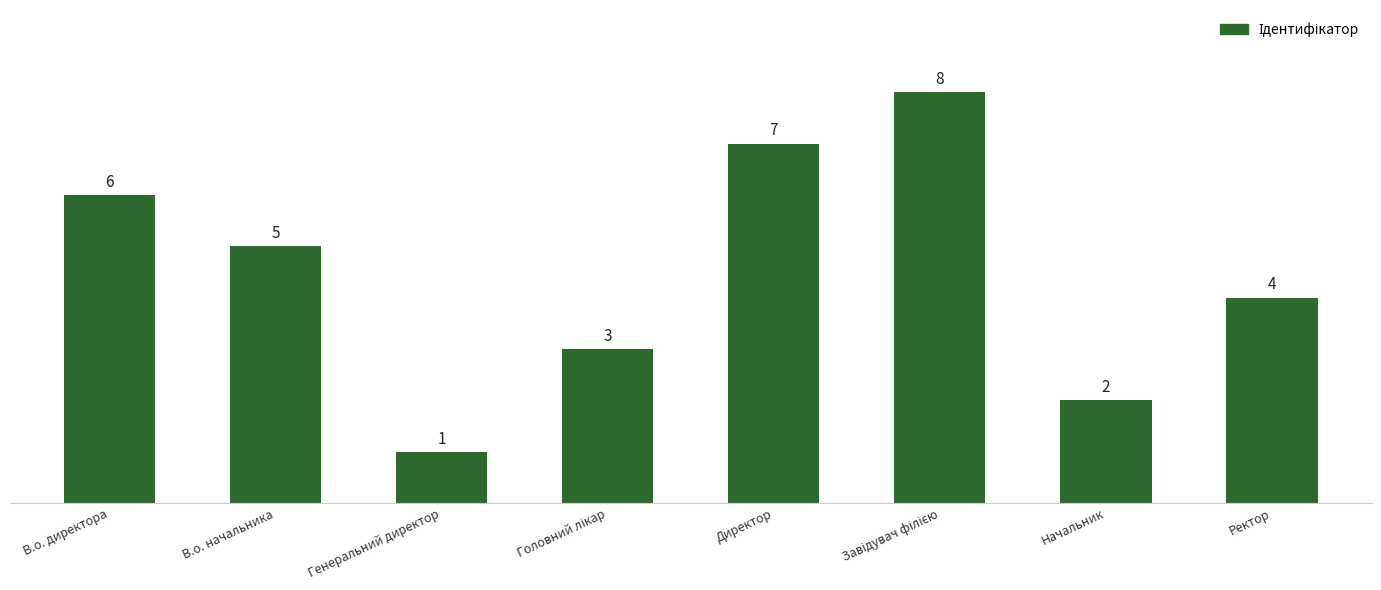

True or false: the data shows 2 at Директор.

False